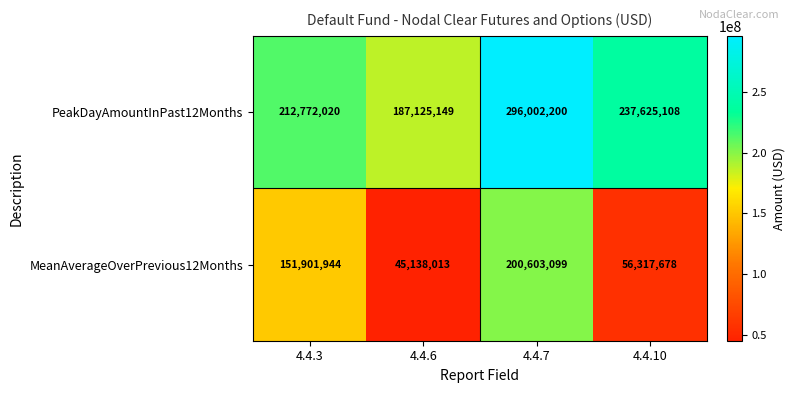

Reading left to right, what are all the values shown in this chart?

PeakDayAmountInPast12Months: 212772020	187125149	296002200	237625108
MeanAverageOverPrevious12Months: 151901944	45138013	200603099	56317678